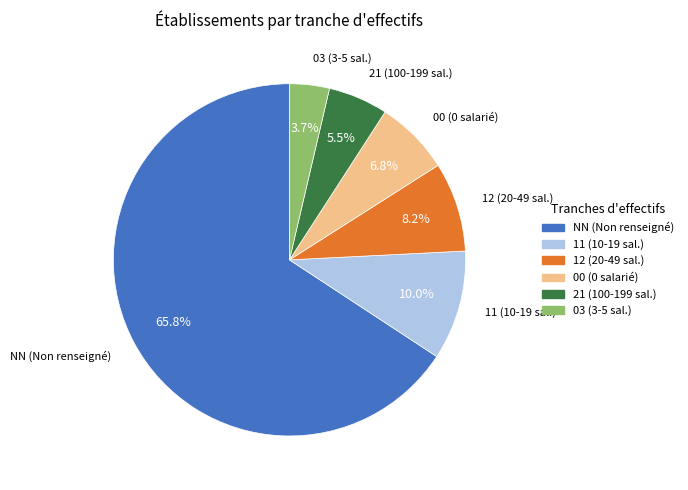

What is the largest slice in the pie chart?

NN